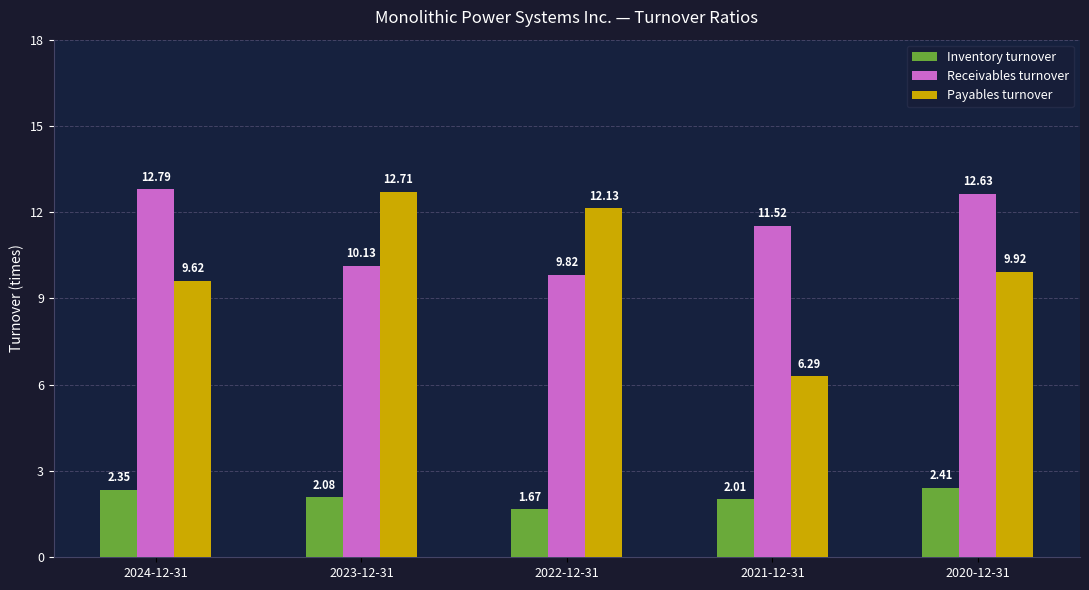

Which series has the largest range (max minus min)?

Payables turnover